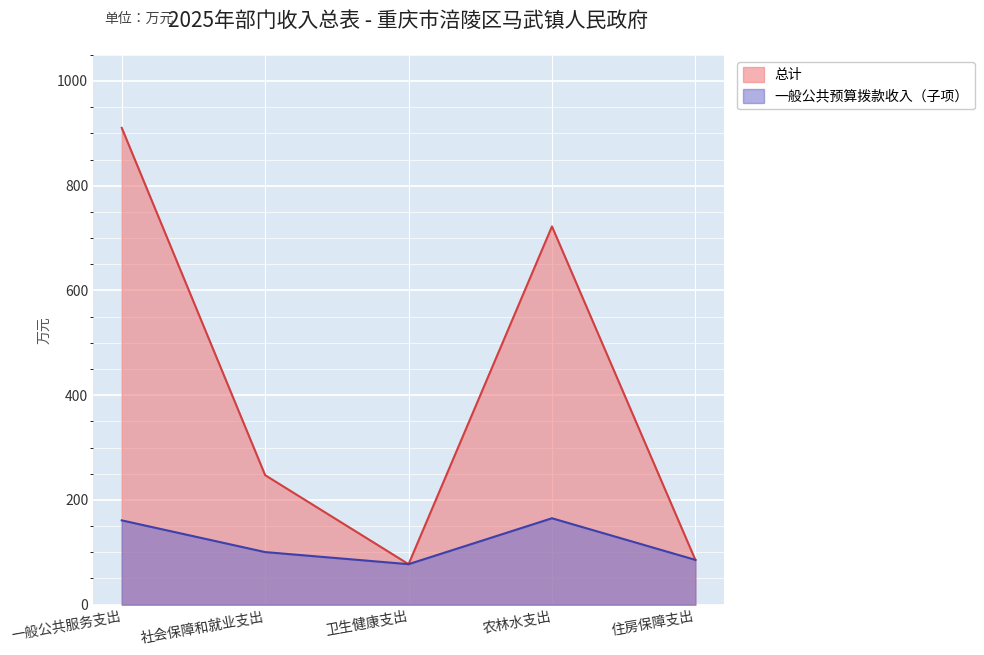

What is the approximate value at 社会保障和就业支出?

247.2